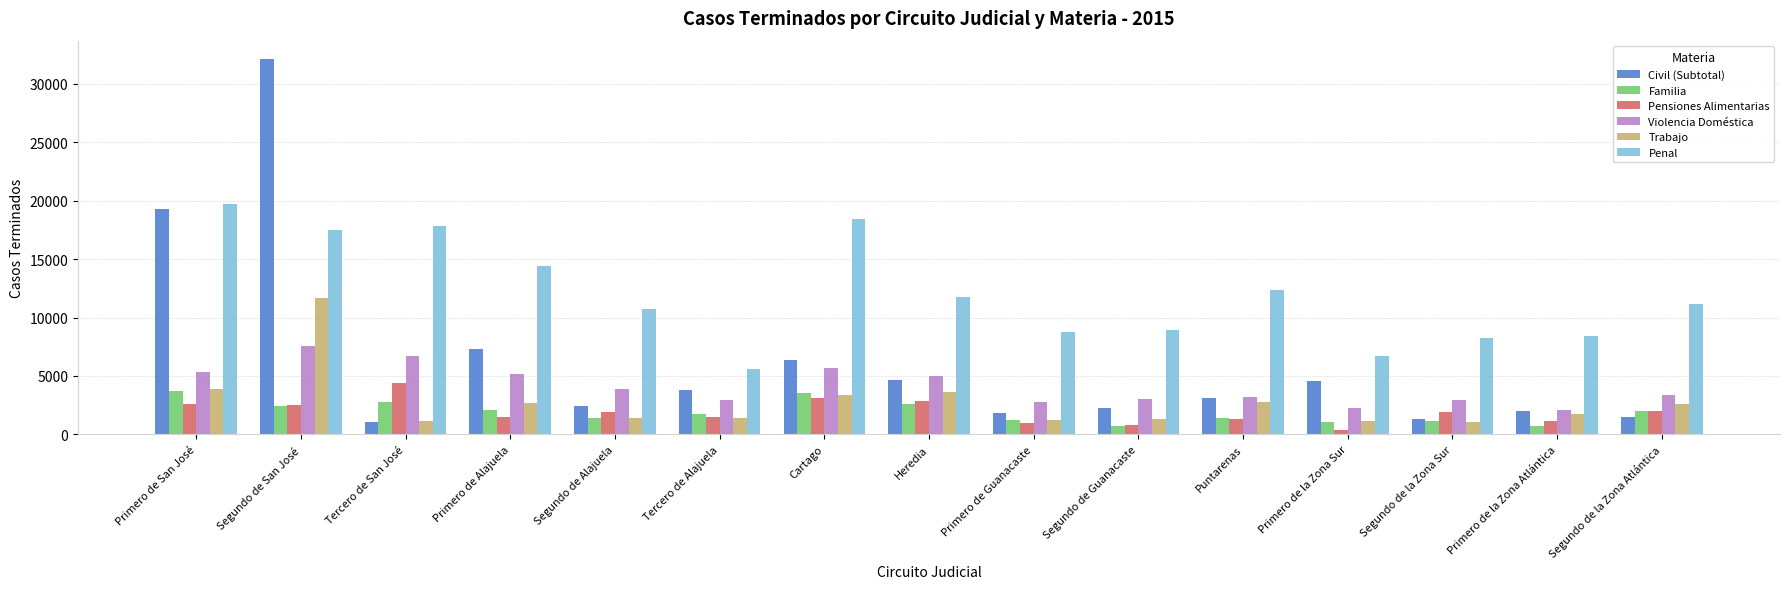

Where is Penal nearest to the value 12656?

Puntarenas